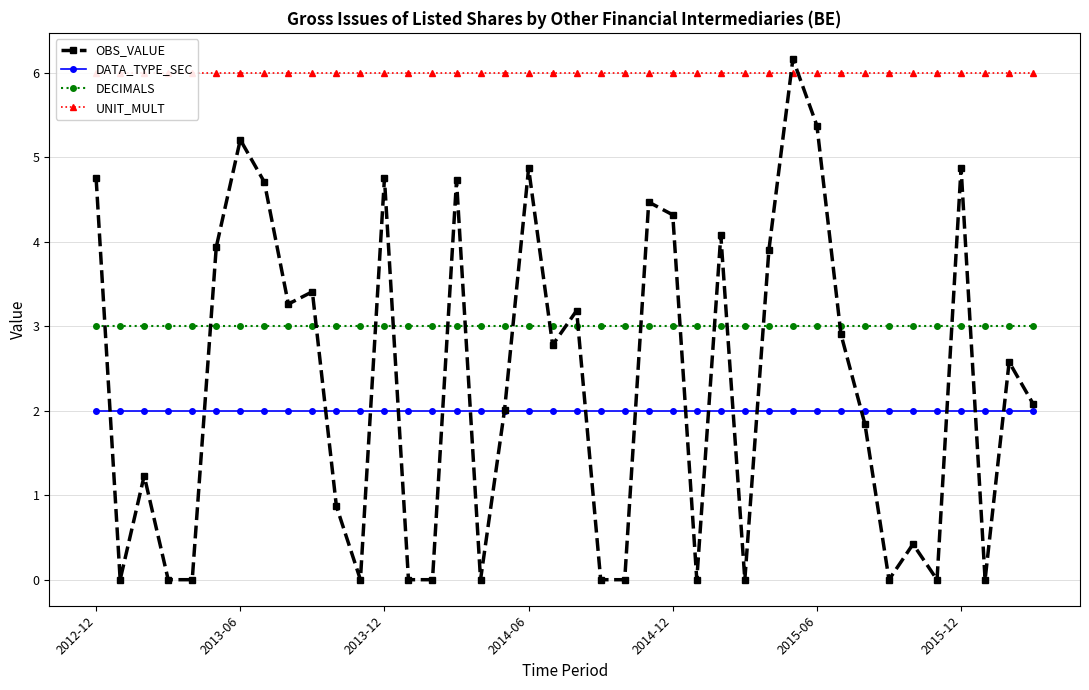

Is it true that DECIMALS equals 3.0 at 37?

True